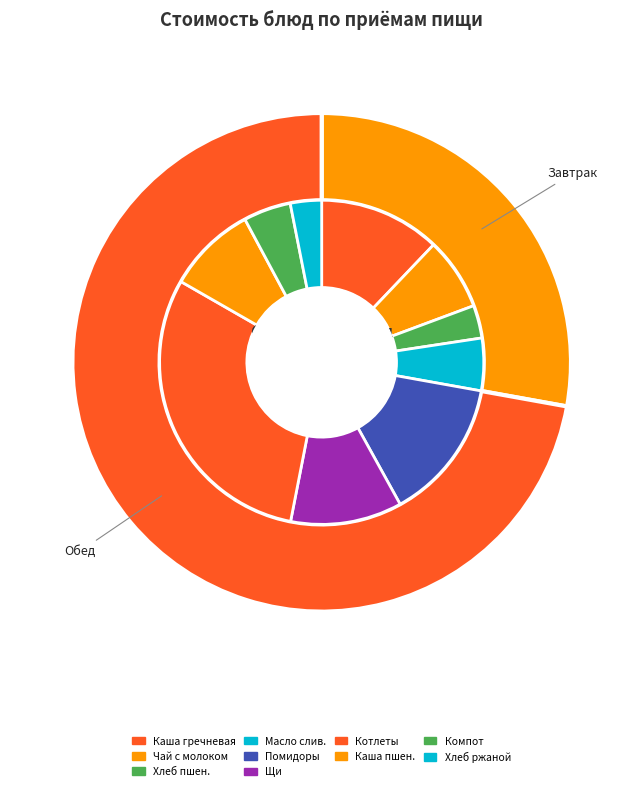

Which has a higher value, Хлеб ржаной or Каша пшеничная вязкая?

Каша пшеничная вязкая